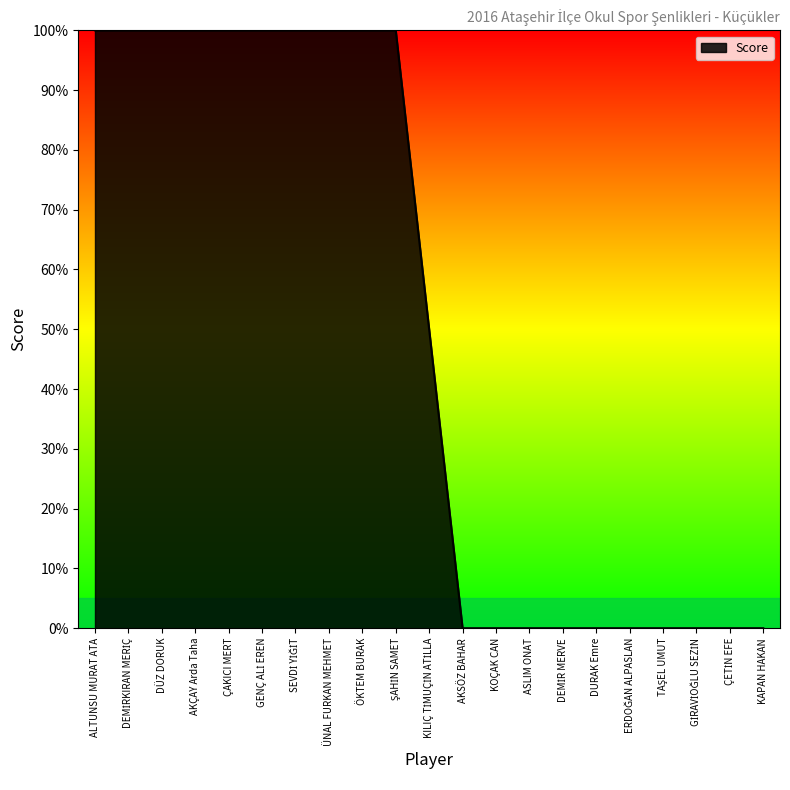

Does the chart have visible grid lines?

No